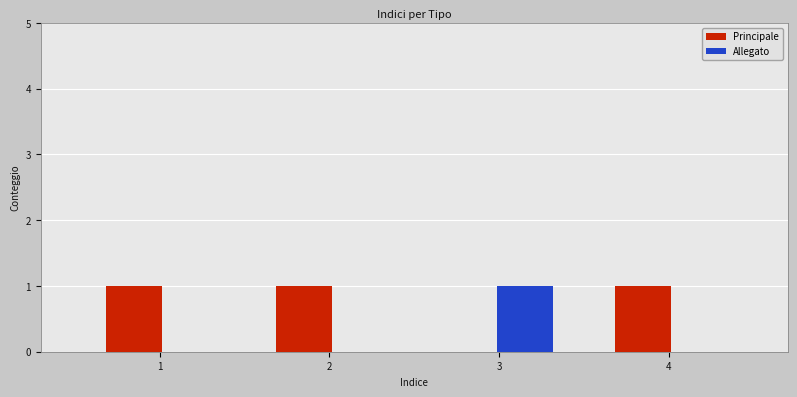

Reading left to right, what are all the values shown in this chart?

Principale: 1	1	0	1
Allegato: 0	0	1	0